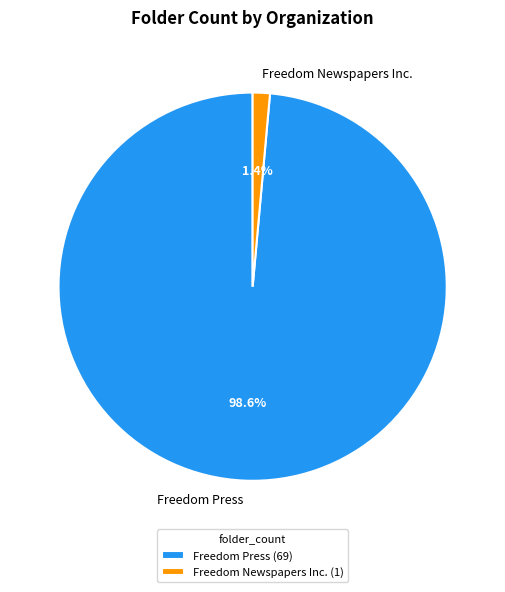

What percentage is the Freedom Newspapers Inc. slice, to the nearest percent?

1%